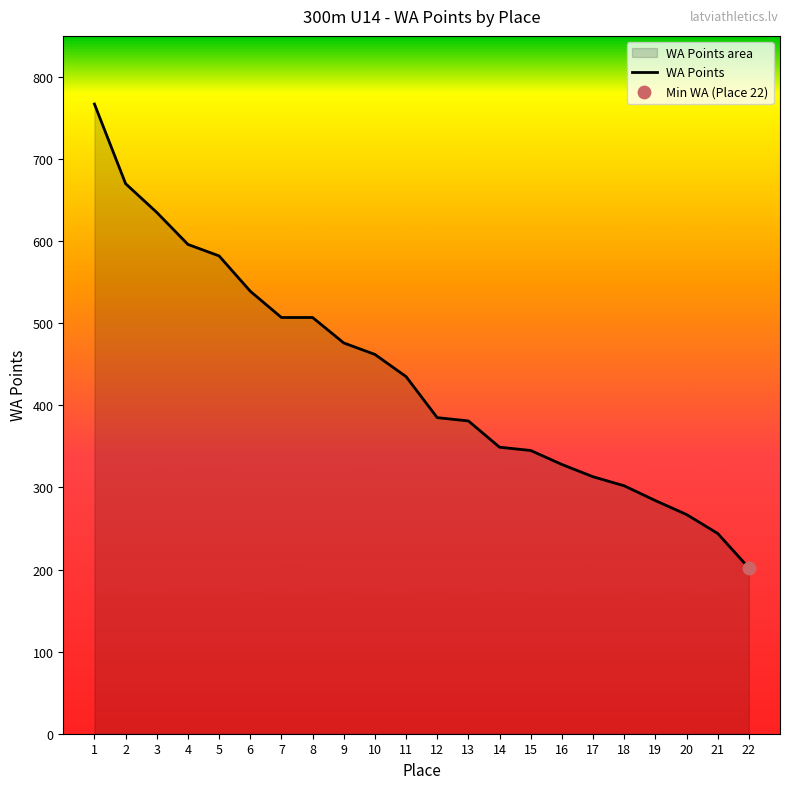

What is the change in value from 3 to 20?

-368